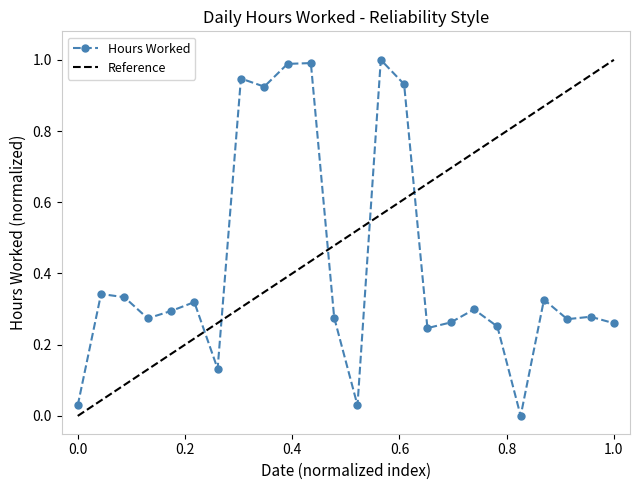

What is the label of the 19th point from the left?

19